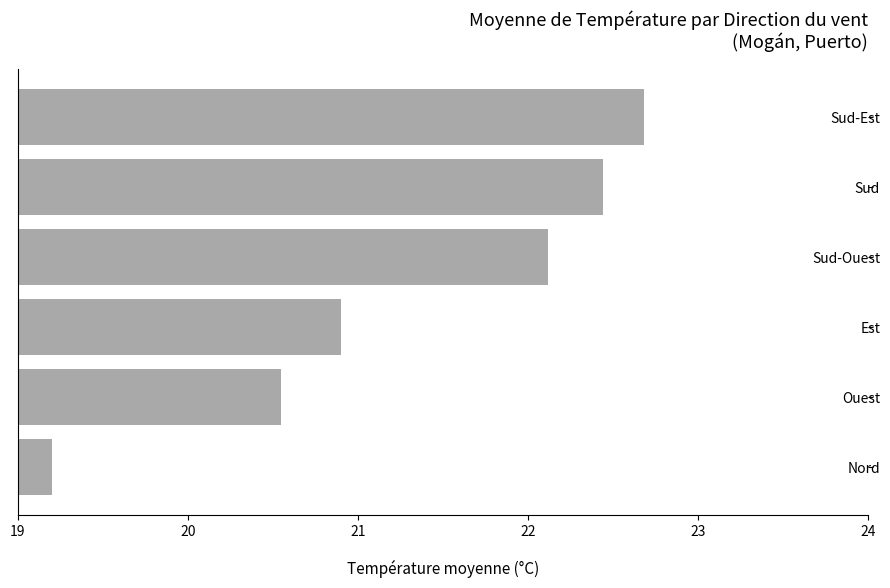

What is the maximum value shown in the chart?

22.7